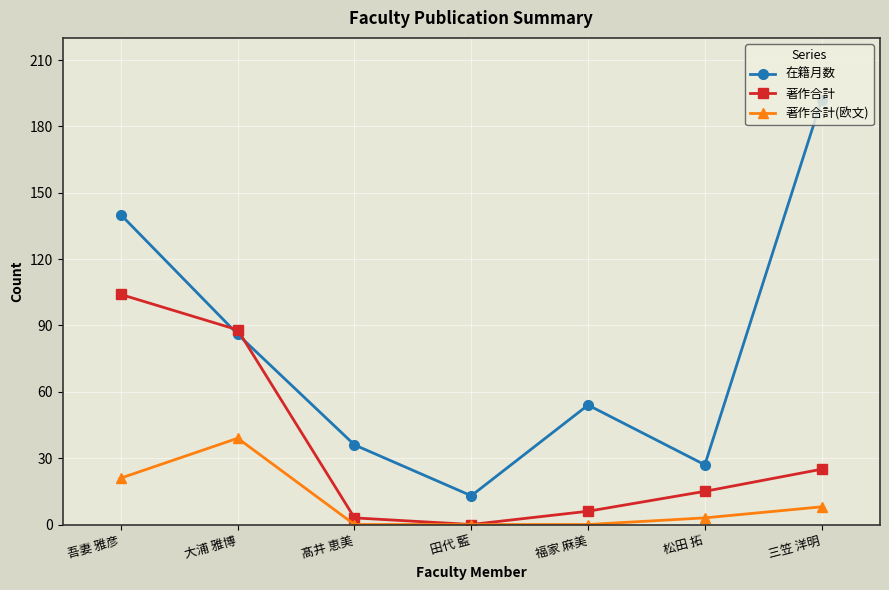

At how many categories does at least one series exceed 99?

2